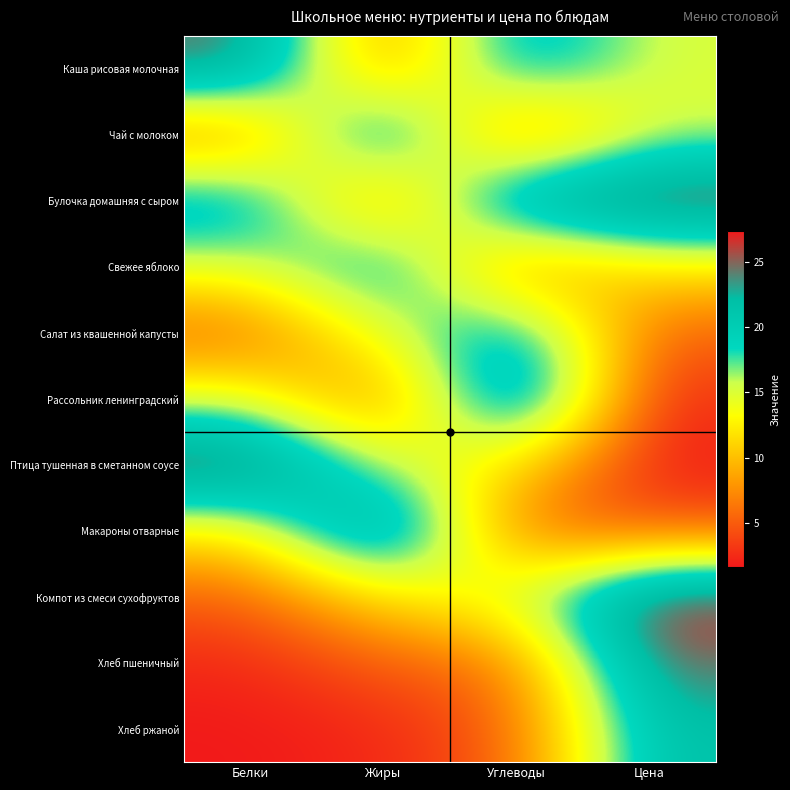

What is the smallest value displayed?

1.6